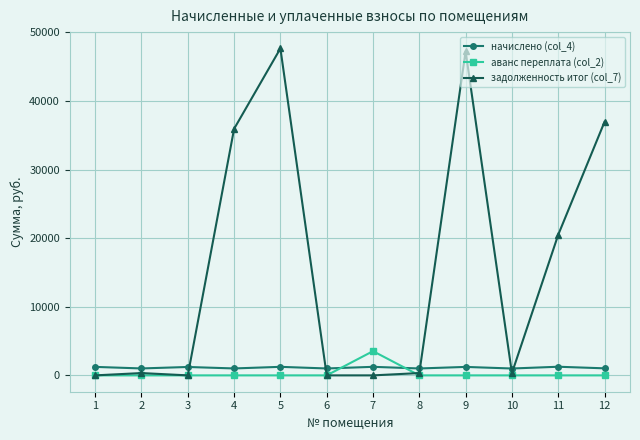

What is the sum of all аванс переплата (col_2) values?

3531.4